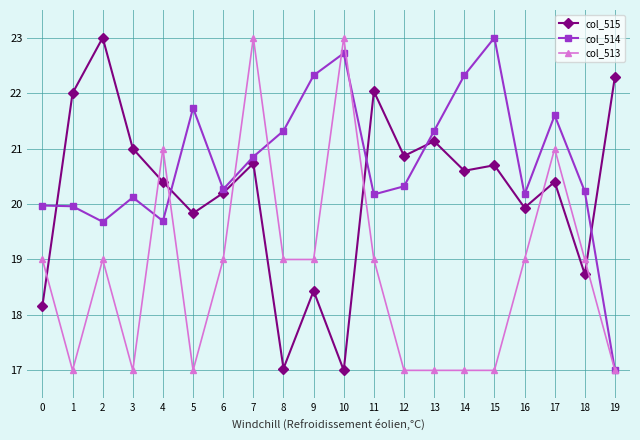

At 2, list the series in order from smallest to largest.

col_513, col_514, col_515